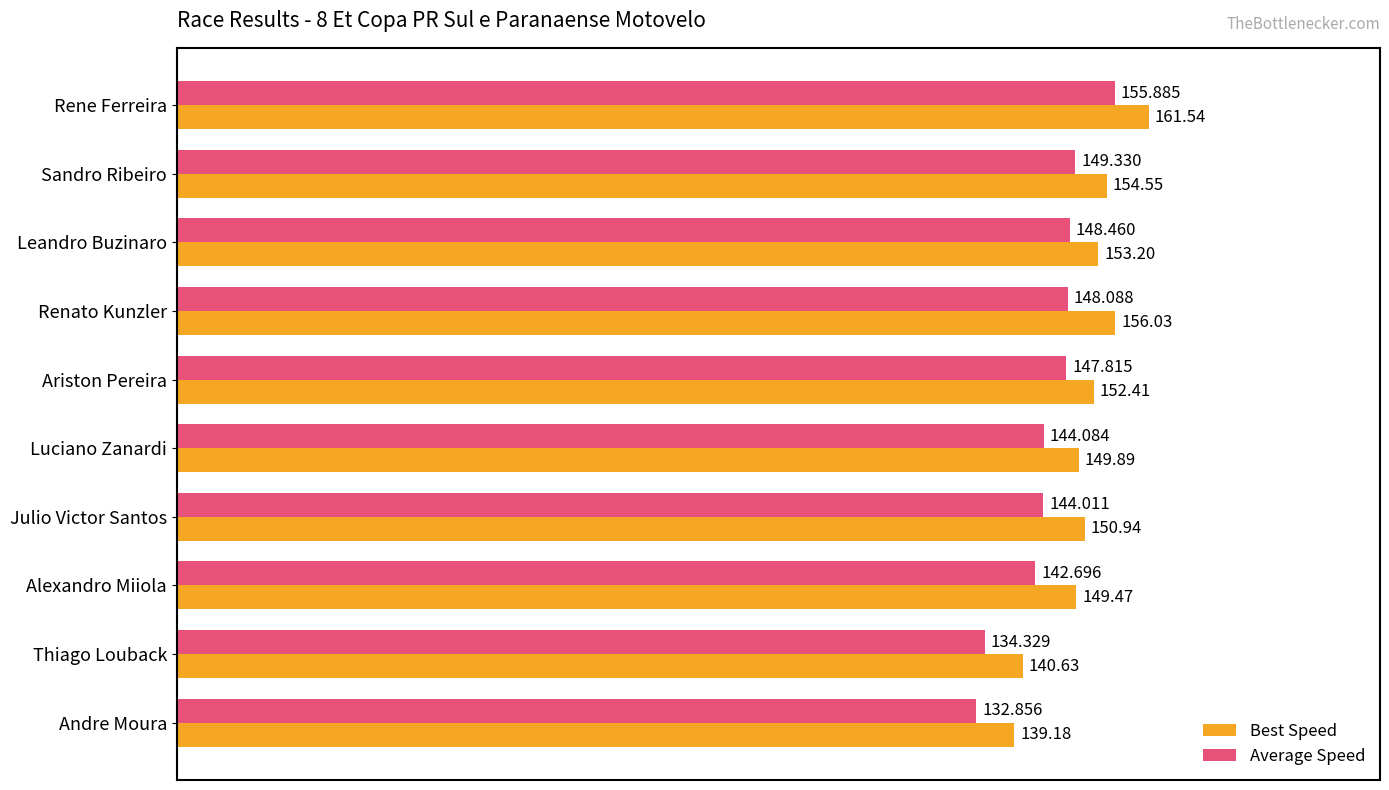

Where is Best Speed nearest to the value 150?

Luciano Zanardi